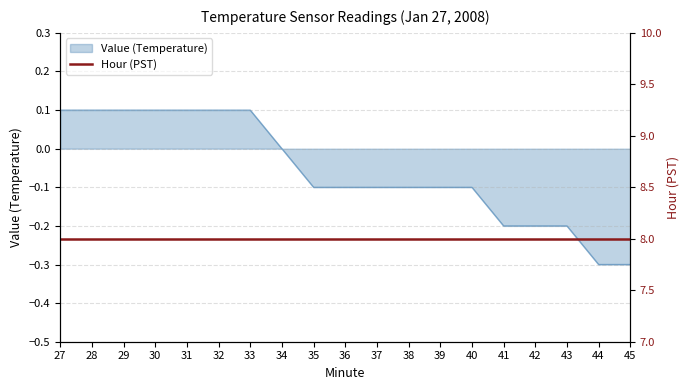

What is the value of the 3rd point from the left?

0.1